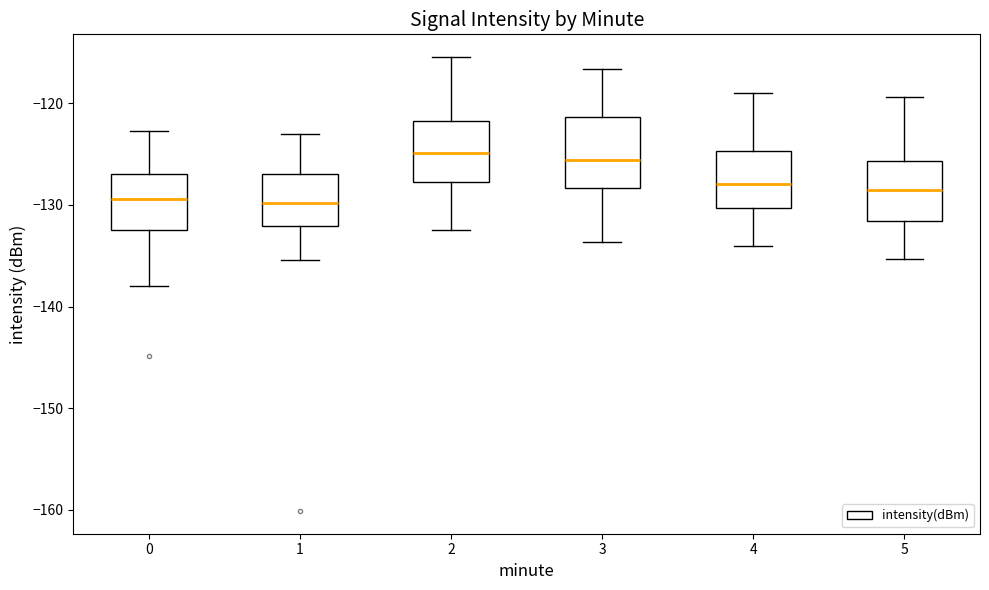

Reading left to right, read every box against the y-axis: the position of its median line, the range the box covers, and the ends of its whiskers. The values are not printed on the chart, so give them approximately, as read against the axis.

0: median -129, box -132 to -127, whiskers -138 to -123
1: median -130, box -132 to -127, whiskers -135 to -123
2: median -125, box -128 to -122, whiskers -132 to -115
3: median -126, box -128 to -121, whiskers -134 to -117
4: median -128, box -130 to -125, whiskers -134 to -119
5: median -129, box -132 to -126, whiskers -135 to -119